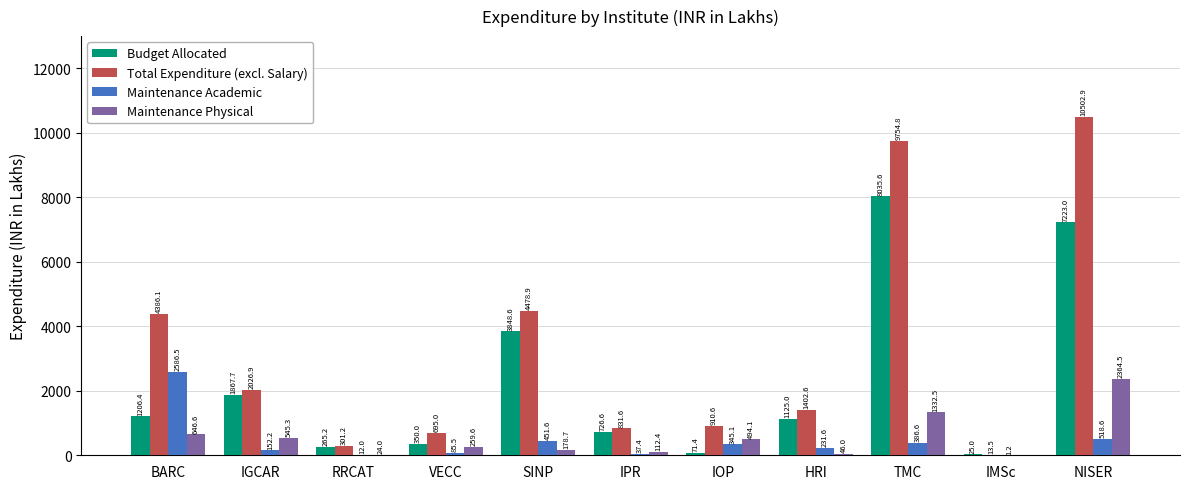

Which label corresponds to the largest value in the chart?

NISER